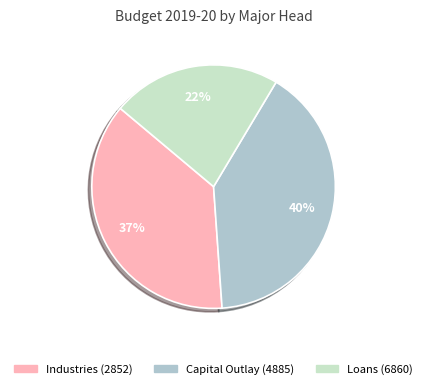

Does any single category account for the majority?

No